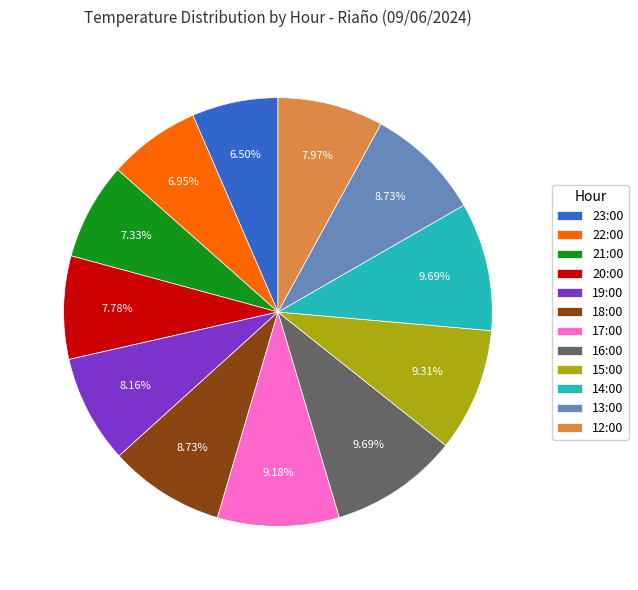

To the nearest percent, what portion does 18:00 represent?

9%